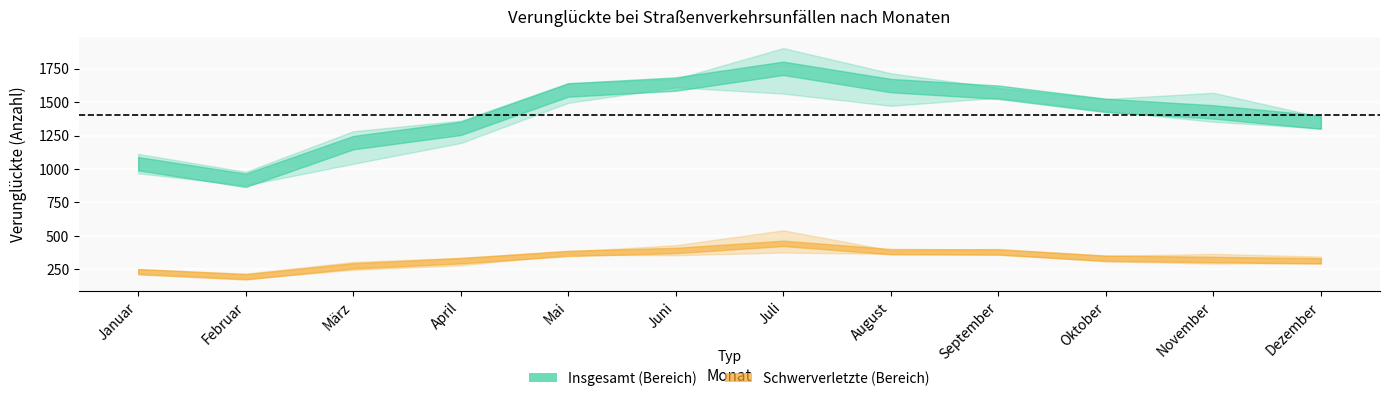

True or false: Schwerverletzte 2014 and Insgesamt 2015 cross at least once.

False